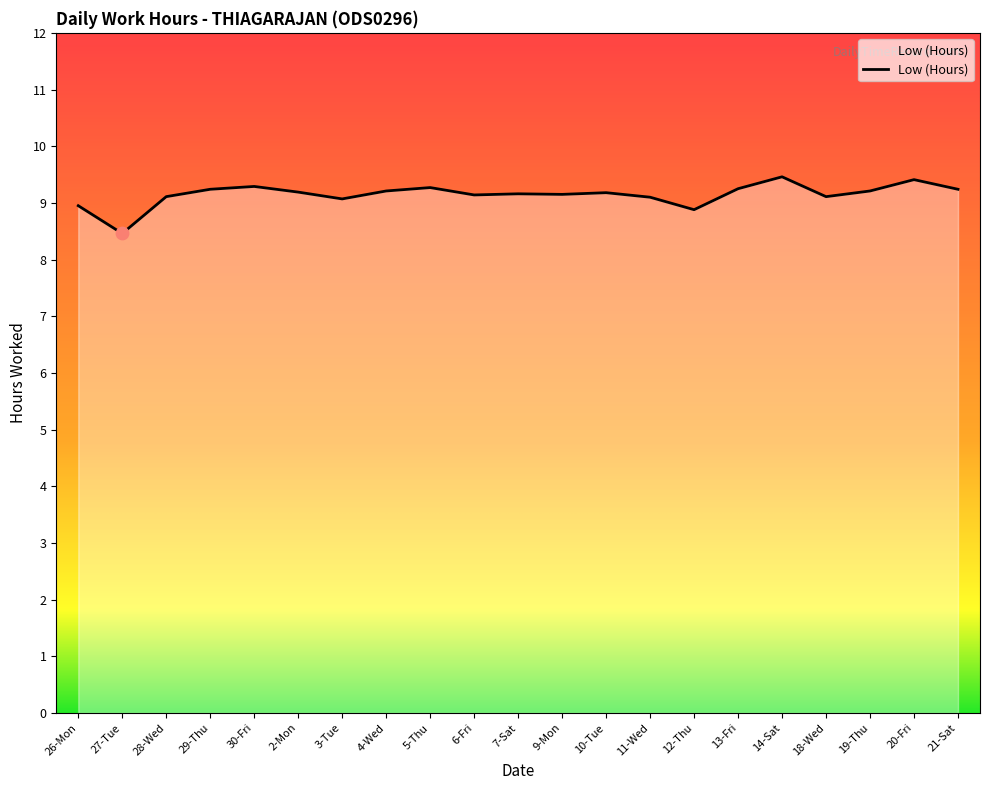

What is the change in value from 11-Wed to 14-Sat?

+0.4